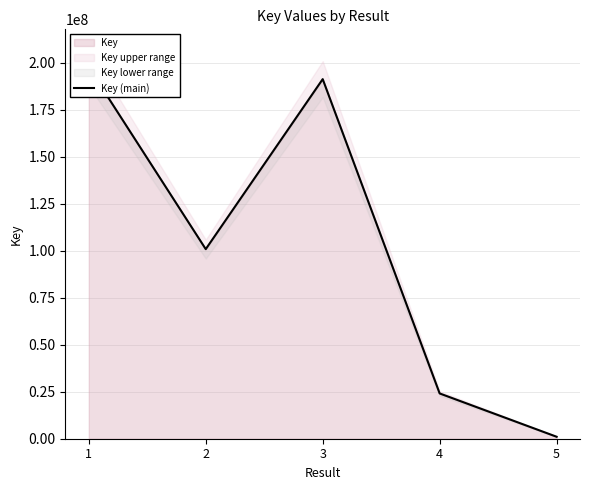

Reading left to right, what are all the values shown in this chart?

197579120	100879277	191332216	24094311	1053577